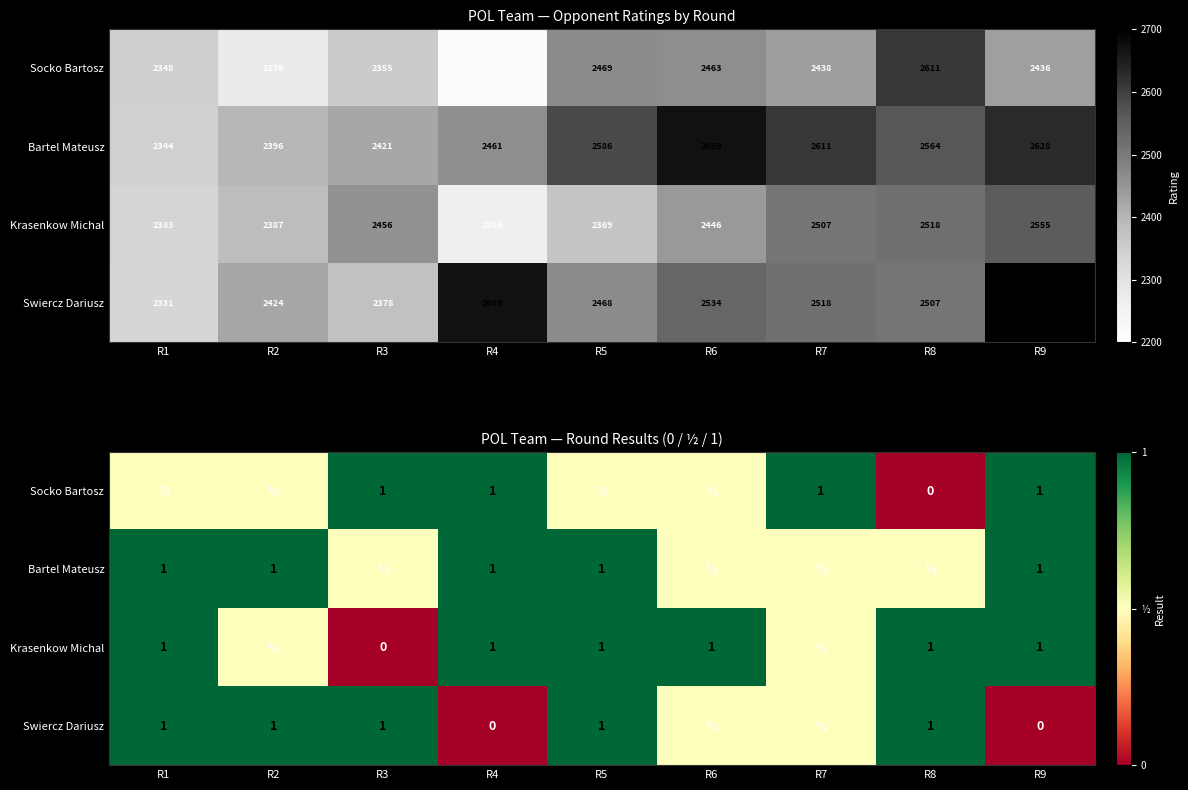

What is the sum of the Socko Bartosz values at R7 and R3?

2.0